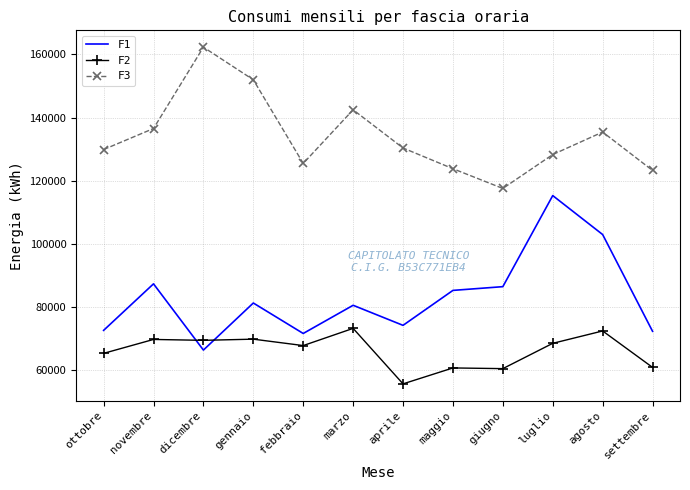

What position from the left is ottobre?

1